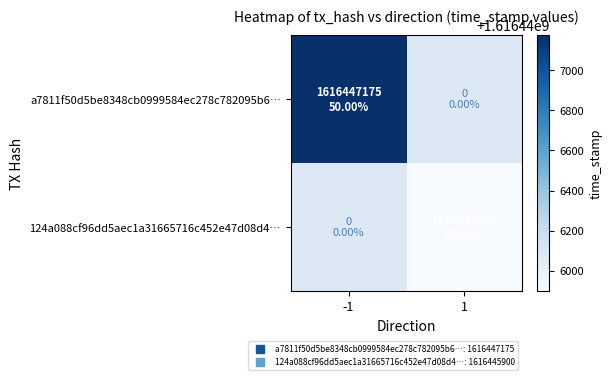

What is the greatest value displayed?

1616447175